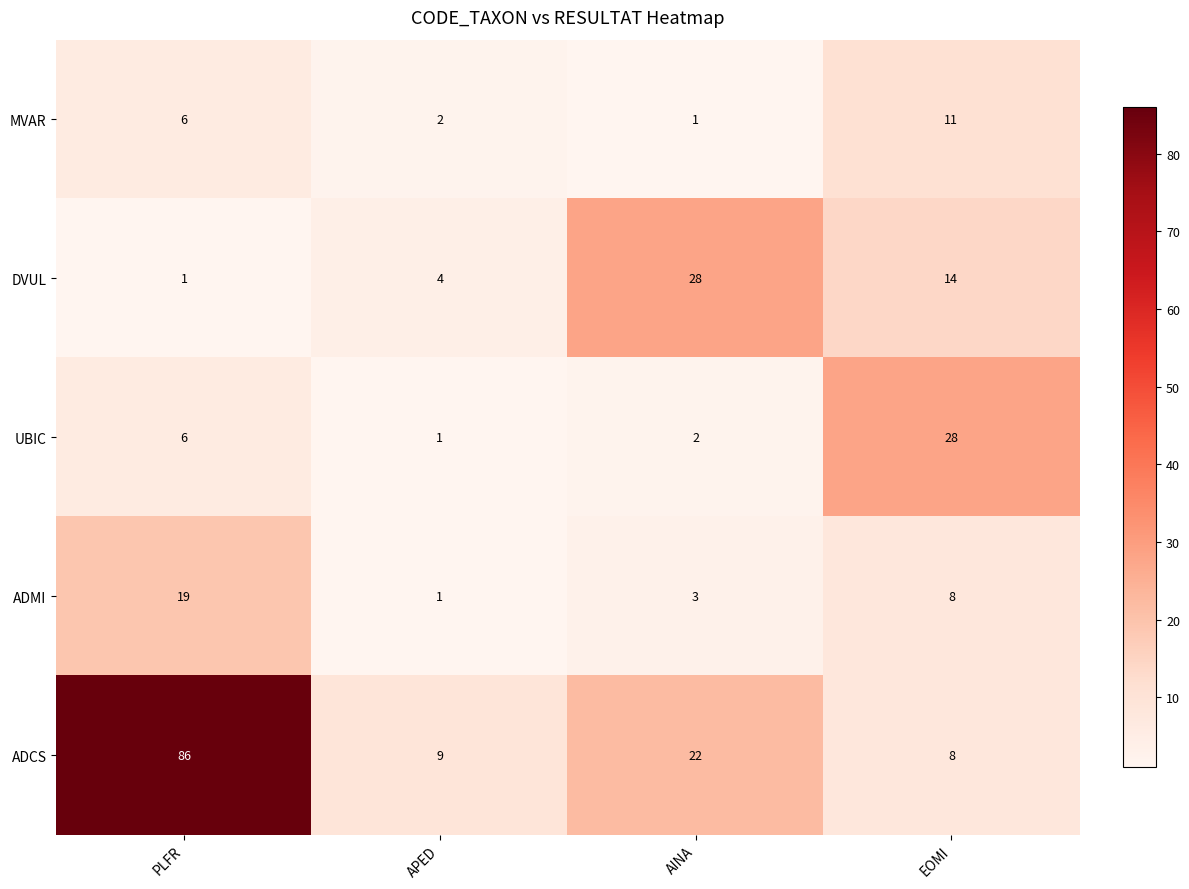

The value of ADMI at PLFR is 31. True or false?

False